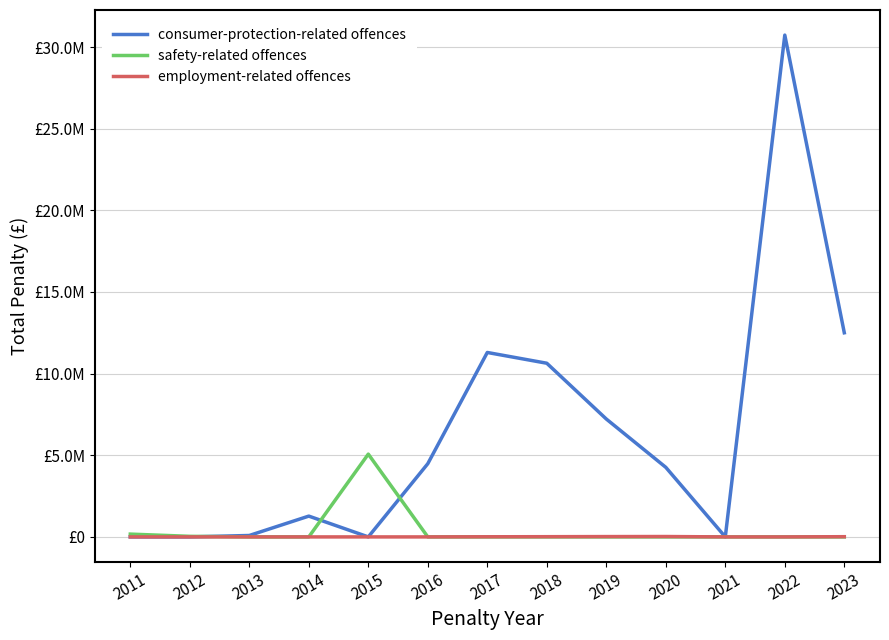

What is the sum of the employment-related offences values at 2015 and 2023?

13248